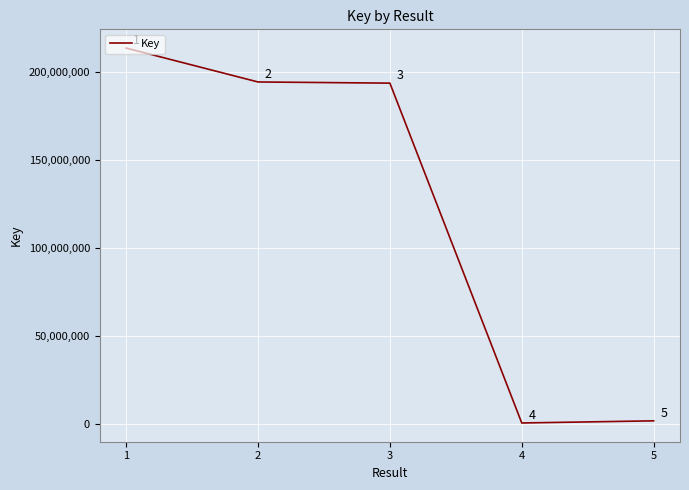

Does the chart display data point markers on the line(s)?

No